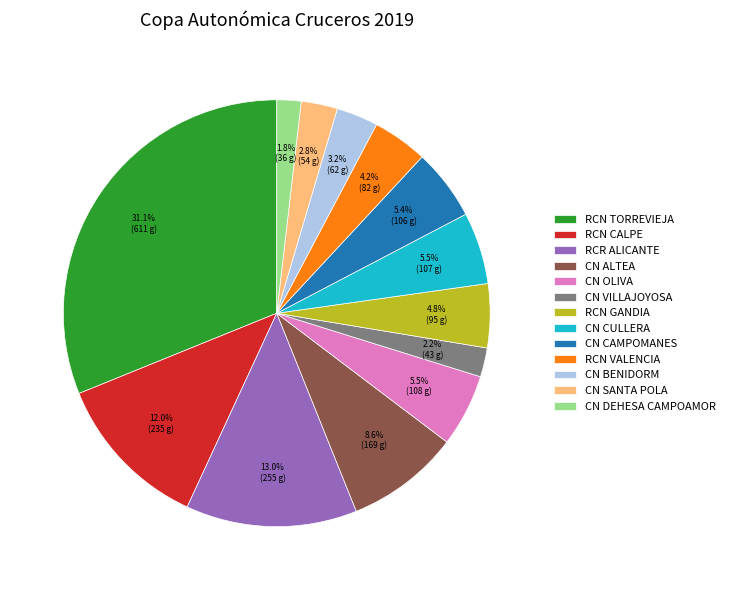

Do CN SANTA POLA and RCN TORREVIEJA together represent more than half of the pie?

No